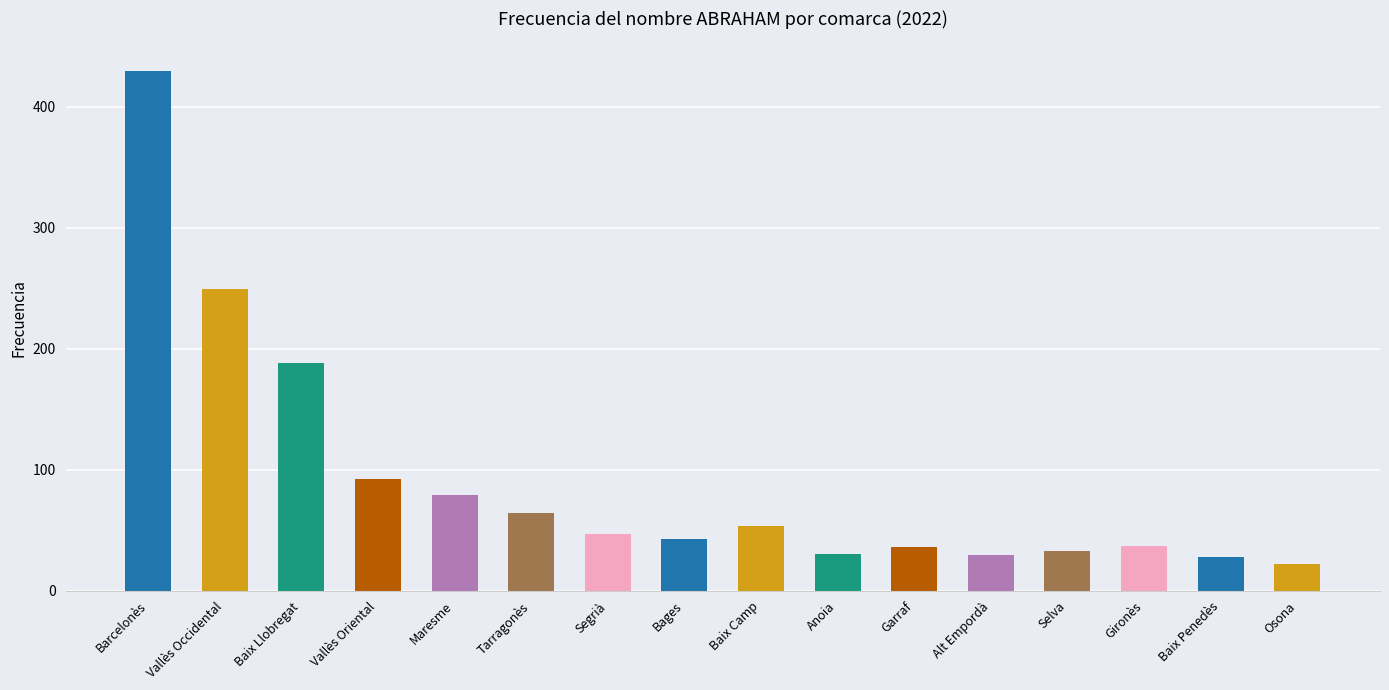

Reading right to left, extract all data points from this chart.

Osona=22	Baix Penedès=28	Gironès=37	Selva=33	Alt Empordà=29	Garraf=36	Anoia=30	Baix Camp=53	Bages=43	Segrià=47	Tarragonès=64	Maresme=79	Vallès Oriental=92	Baix Llobregat=188	Vallès Occidental=249	Barcelonès=429